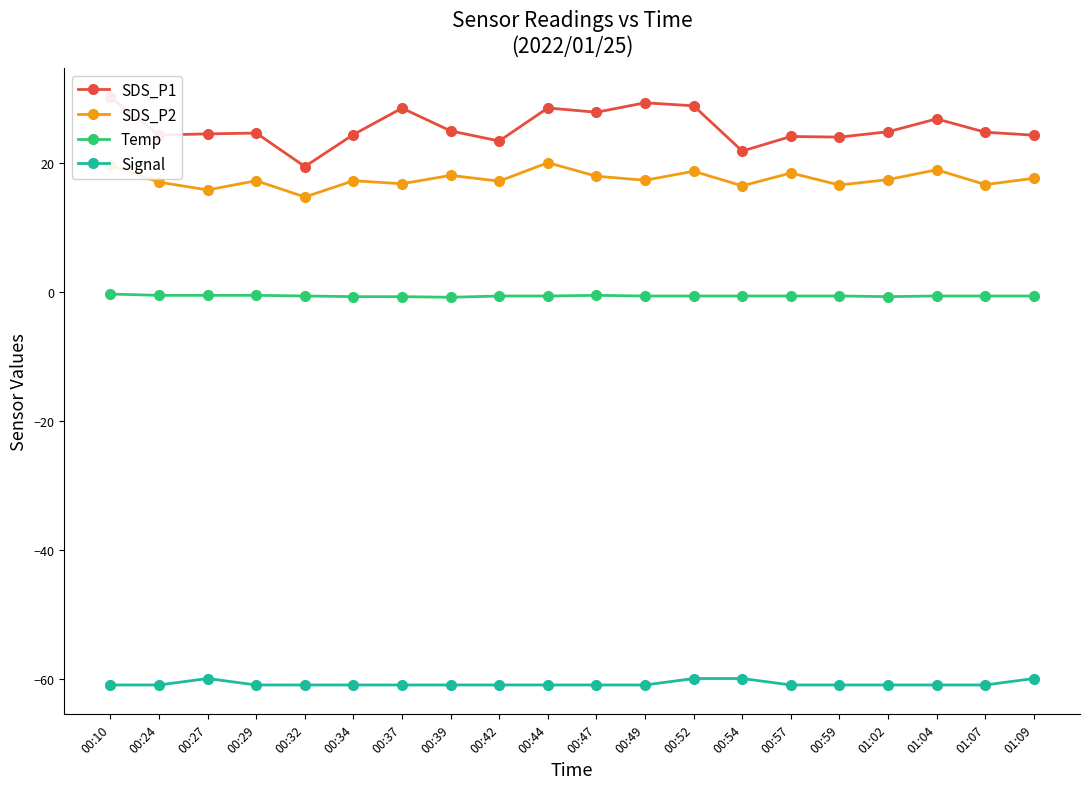

Reading left to right, extract all data points from this chart.

SDS_P1: 00:10=30.2	00:24=24.4	00:27=24.6	00:29=24.7	00:32=19.5	00:34=24.5	00:37=28.6	00:39=25.0	00:42=23.5	00:44=28.6	00:47=27.9	00:49=29.4	00:52=28.9	00:54=21.9	00:57=24.2	00:59=24.1	01:02=24.9	01:04=26.9	01:07=24.8	01:09=24.4
SDS_P2: 00:10=19.7	00:24=17.1	00:27=15.9	00:29=17.3	00:32=14.8	00:34=17.3	00:37=16.8	00:39=18.1	00:42=17.2	00:44=20.1	00:47=18.0	00:49=17.4	00:52=18.8	00:54=16.5	00:57=18.5	00:59=16.6	01:02=17.5	01:04=19.0	01:07=16.7	01:09=17.7
Temp: 00:10=-0.3	00:24=-0.5	00:27=-0.5	00:29=-0.5	00:32=-0.6	00:34=-0.7	00:37=-0.7	00:39=-0.8	00:42=-0.6	00:44=-0.6	00:47=-0.5	00:49=-0.6	00:52=-0.6	00:54=-0.6	00:57=-0.6	00:59=-0.6	01:02=-0.7	01:04=-0.6	01:07=-0.6	01:09=-0.6
Signal: 00:10=-61.0	00:24=-61.0	00:27=-60.0	00:29=-61.0	00:32=-61.0	00:34=-61.0	00:37=-61.0	00:39=-61.0	00:42=-61.0	00:44=-61.0	00:47=-61.0	00:49=-61.0	00:52=-60.0	00:54=-60.0	00:57=-61.0	00:59=-61.0	01:02=-61.0	01:04=-61.0	01:07=-61.0	01:09=-60.0